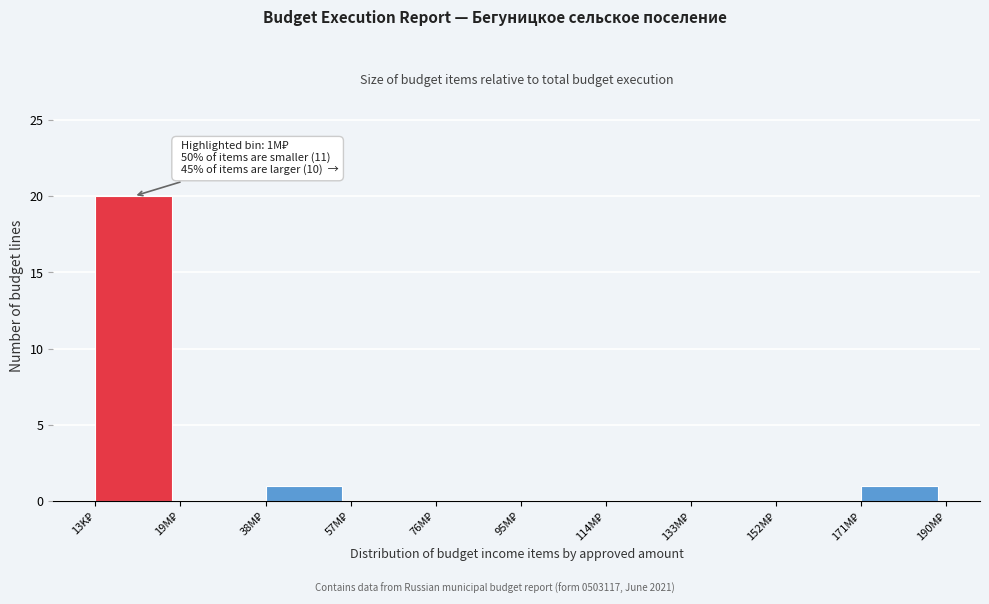

What is the maximum value shown in the chart?

20